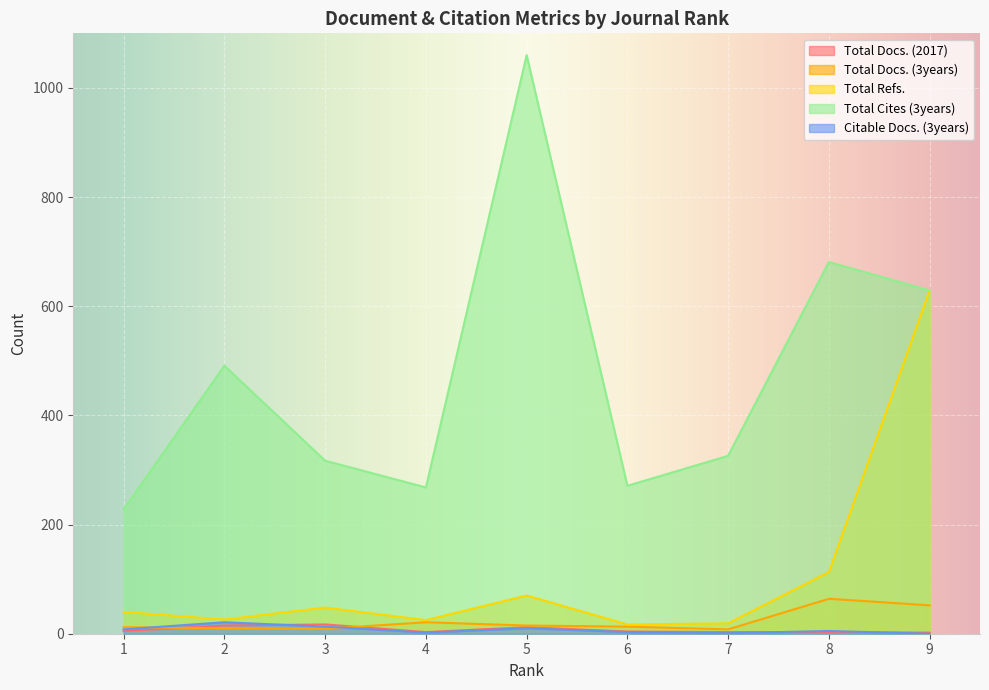

What is the minimum value for Total Cites (3years)?

228